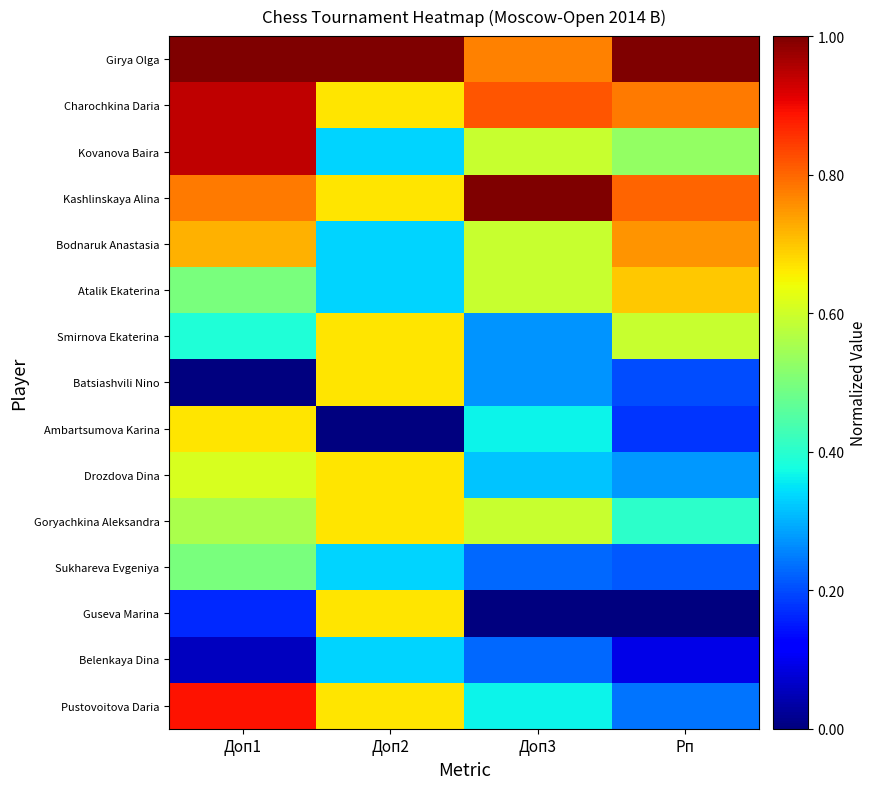

What is the spread (max minus min) of values at Доп3?

1.0